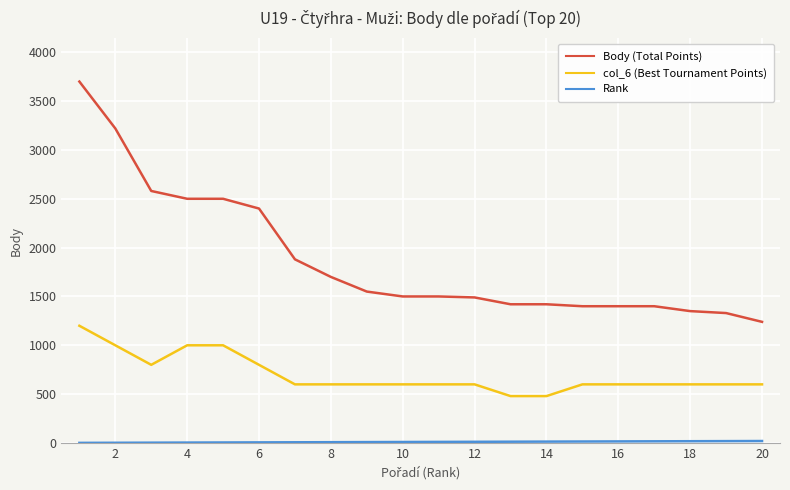

Which series has the widest spread of values?

Body (Total Points)